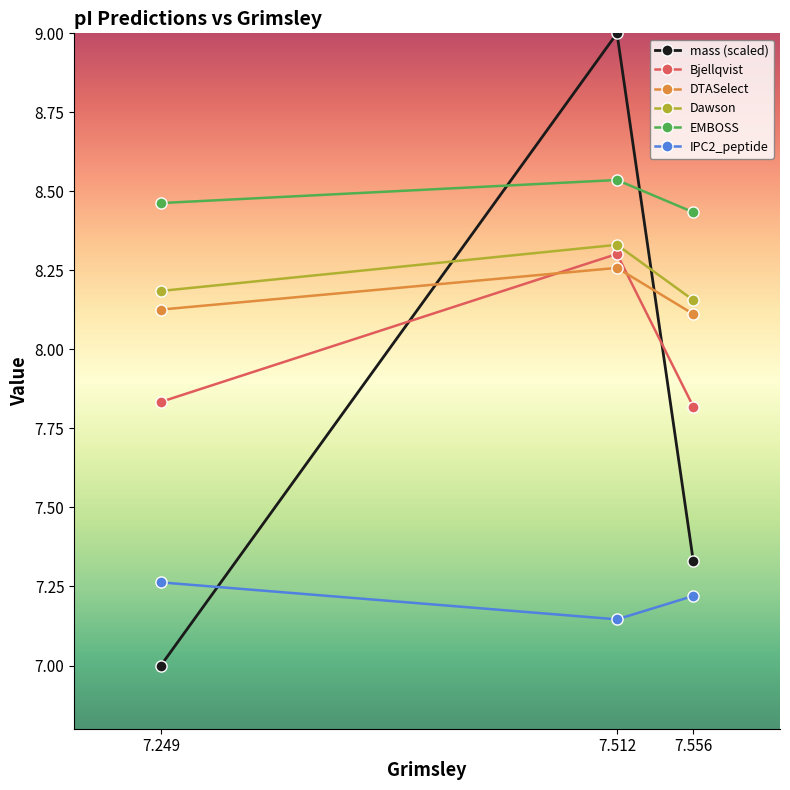

Is the value of mass at 7.512 greater than the value of DTASelect at 7.249?

Yes